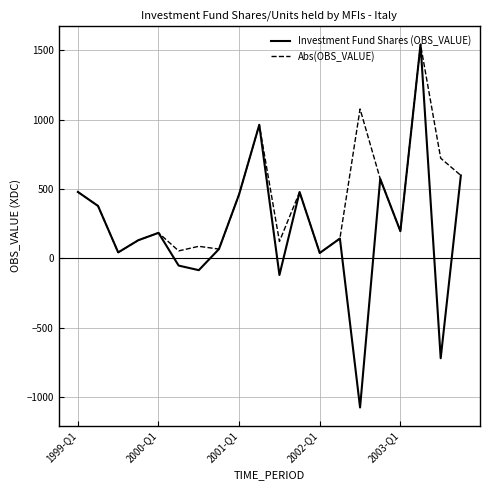

What is the maximum value shown in the chart?

1541